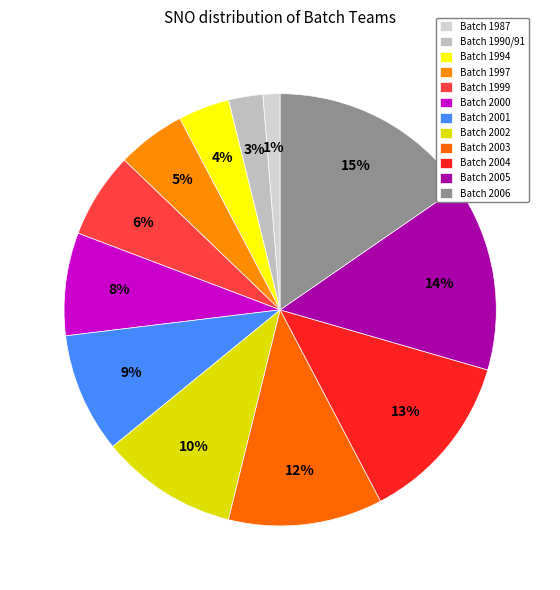

Count the number of slices in the pie.

12